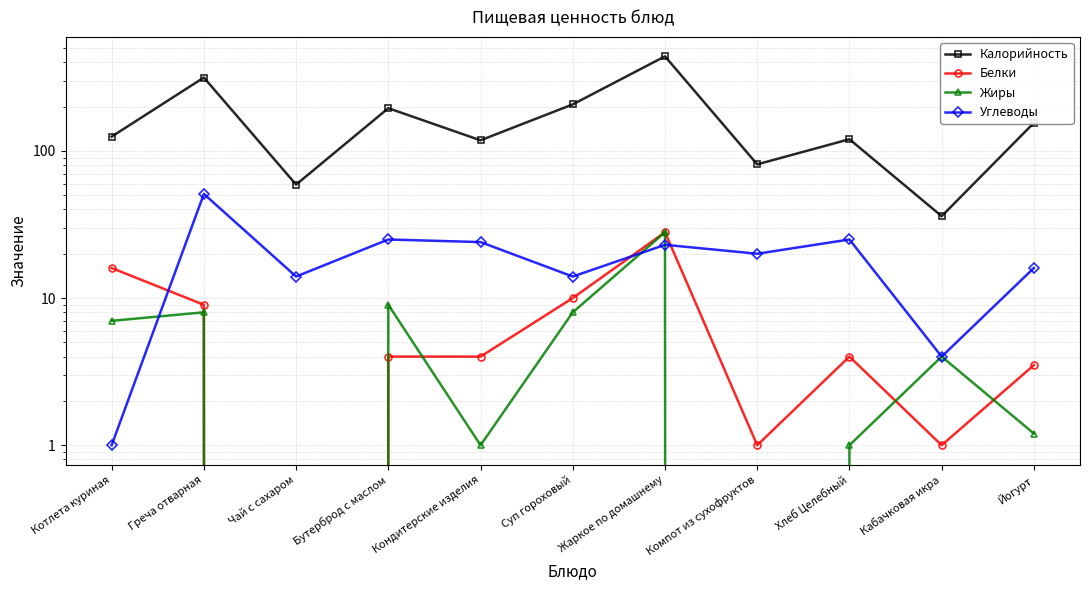

At how many categories does at least one series exceed 170?

4